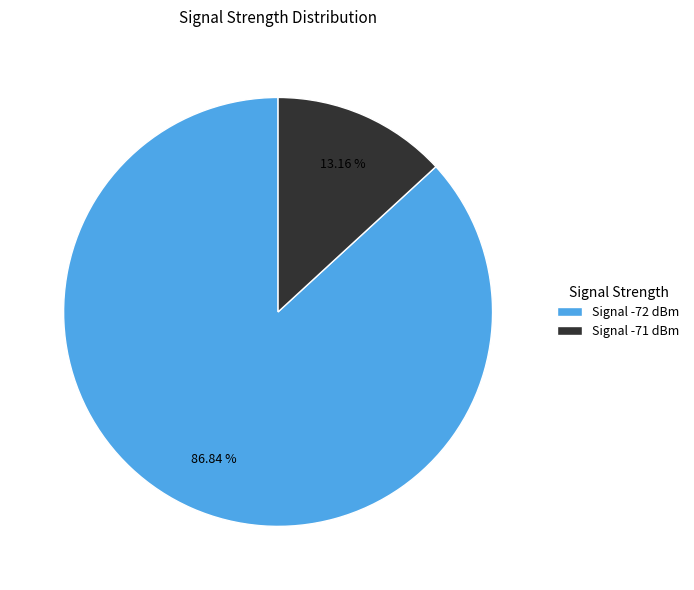

Which category accounts for the majority?

Signal -72 dBm